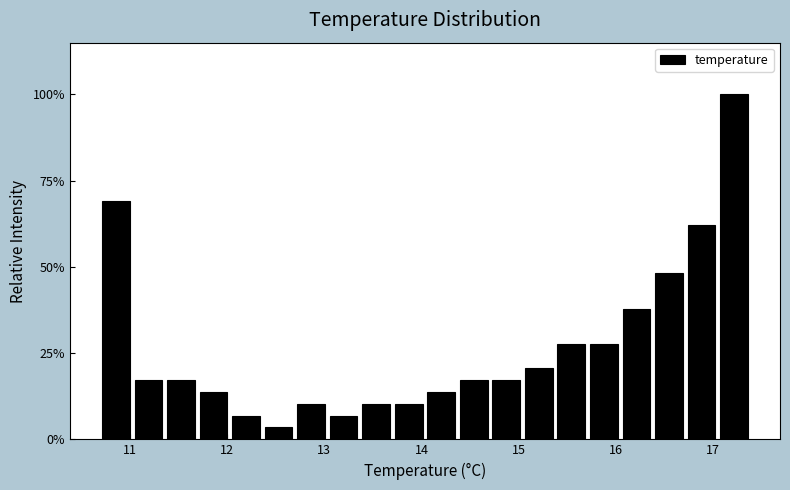

Around what value on the x-axis is the tallest bar? Give the approximate position of its centre, as read against the axis.

17.2